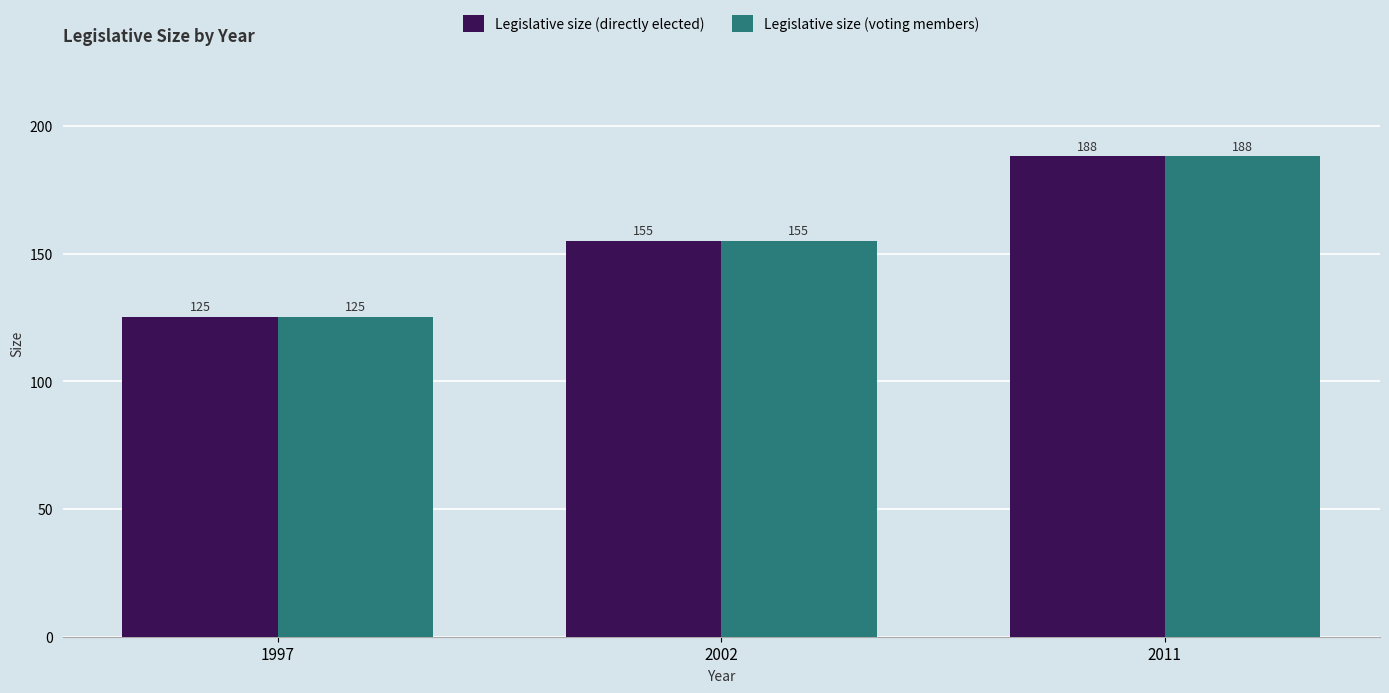

Which category has the highest value in the Legislative size (directly elected) series?

2011